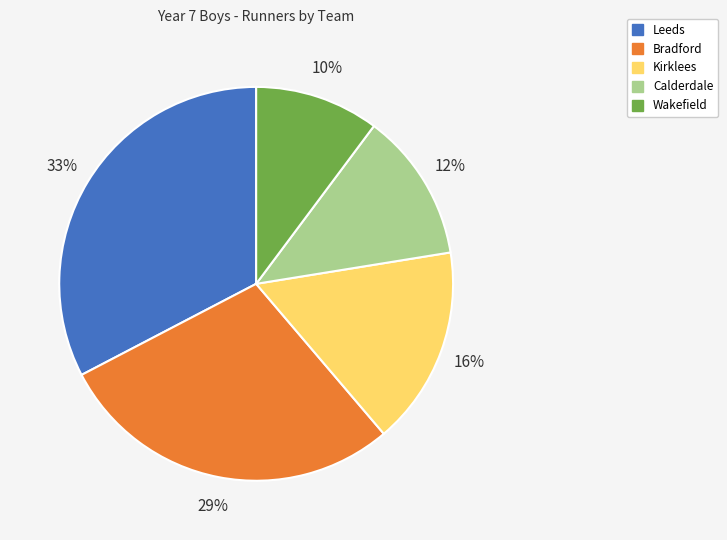

How many segments does this pie chart have?

5